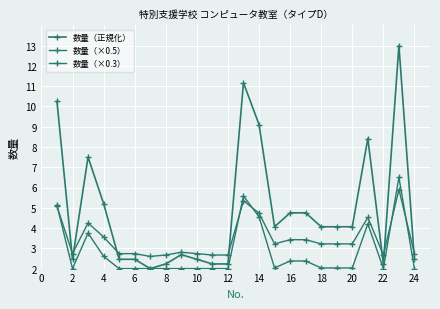

How many series are shown in this chart?

3